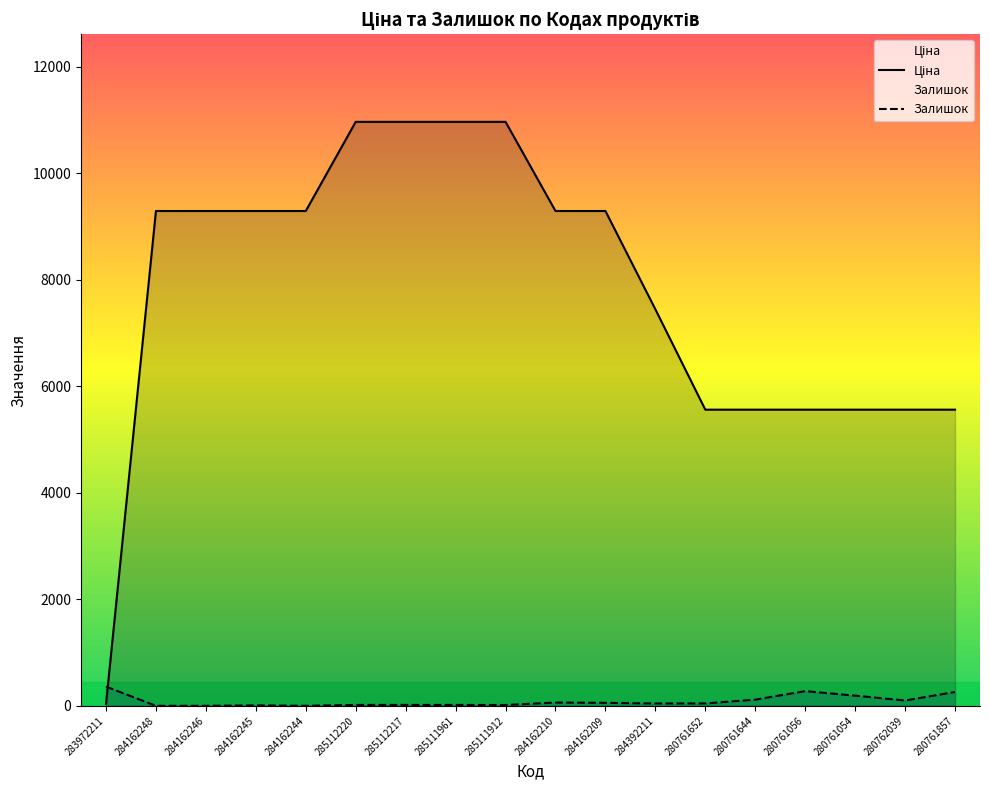

What is the label of the 12th point from the right?

285112217